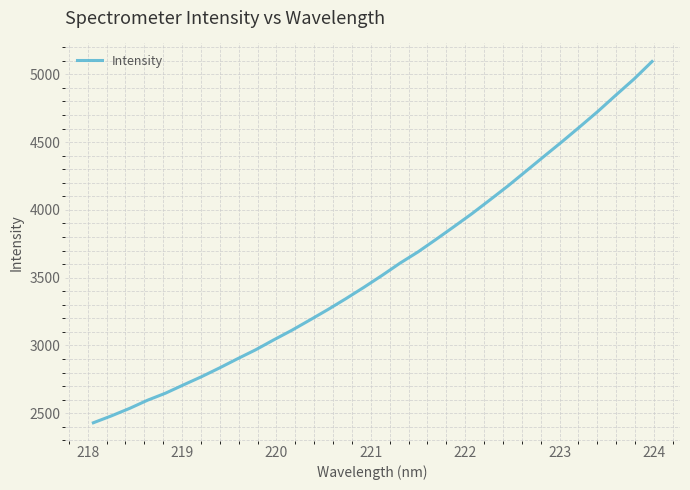

What is the difference between the maximum and minimum values?

2665.5